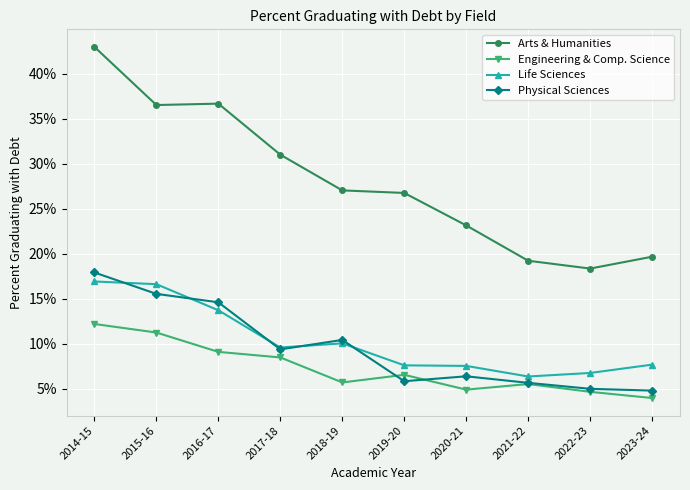

What are all the series names shown in the legend?

Arts & Humanities, Engineering & Comp. Science, Life Sciences, Physical Sciences